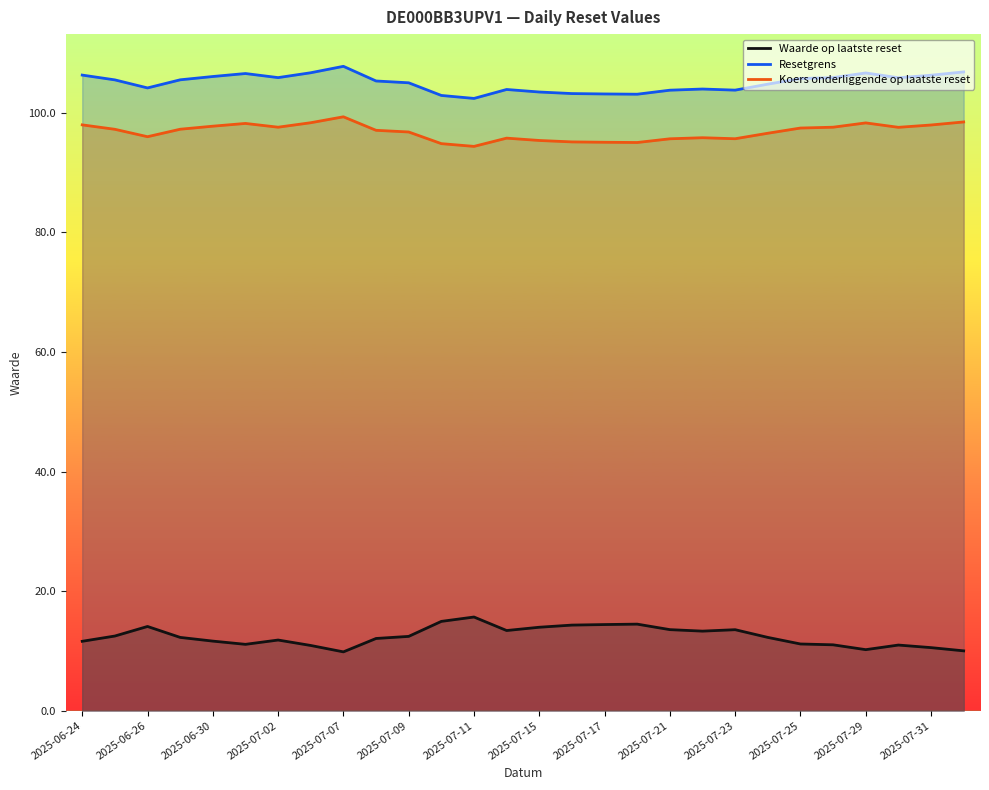

Which series has the largest total across all categories?

Resetgrens